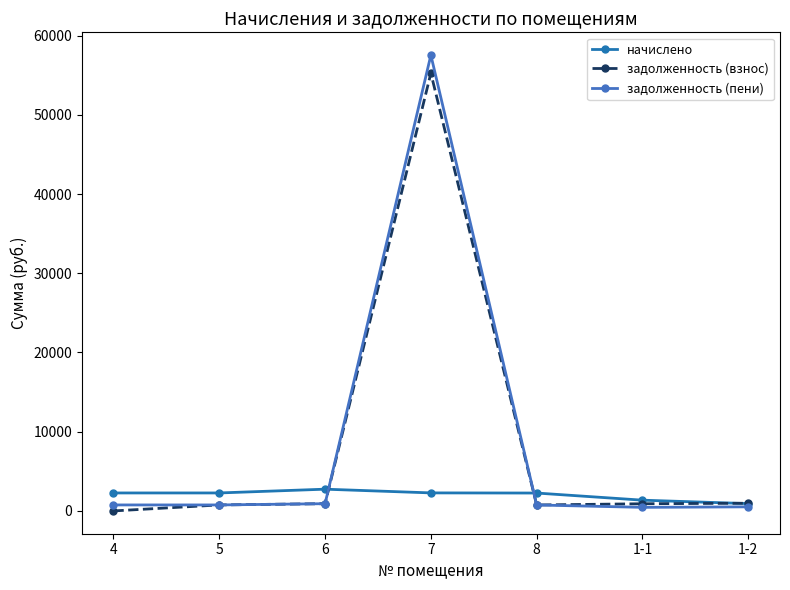

What is the difference between the задолженность (пени) values at 7 and 4?

56774.3